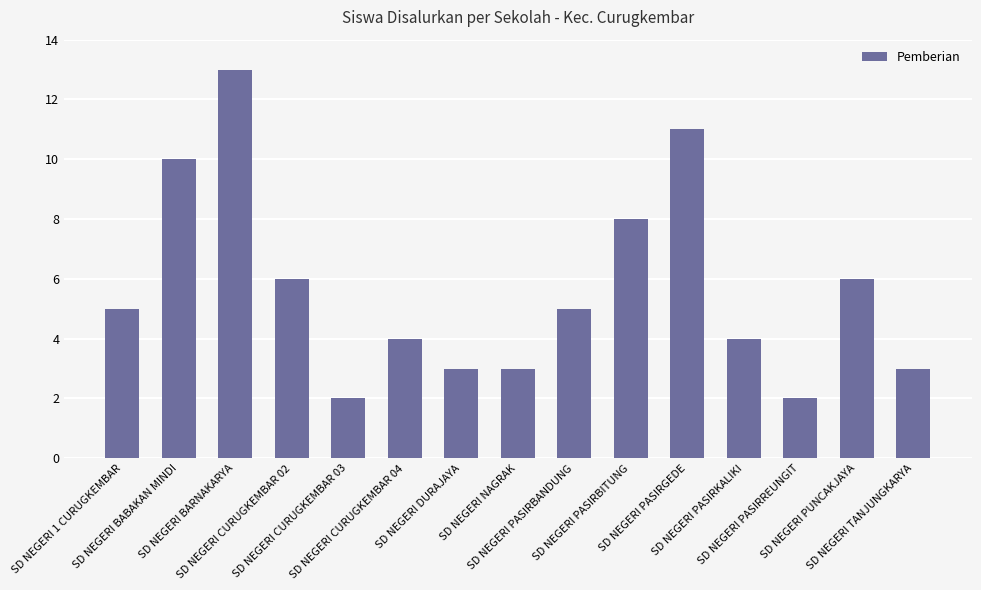

How many bars are there in total?

15